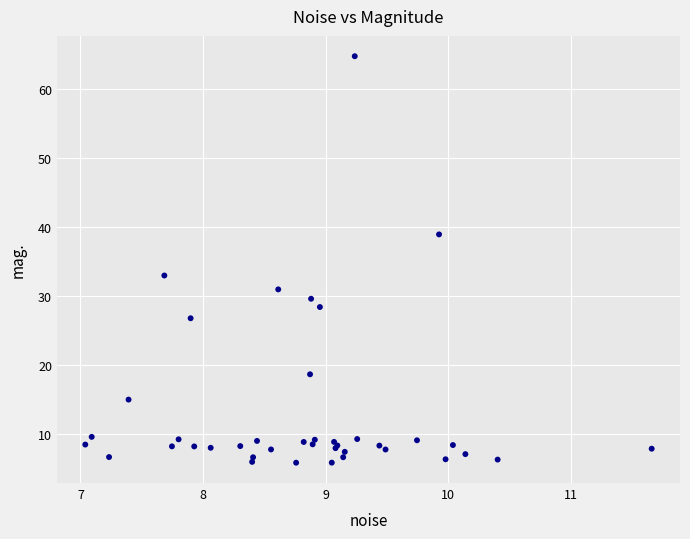

What Y value in the scatter plot is closest to 35?

33.0